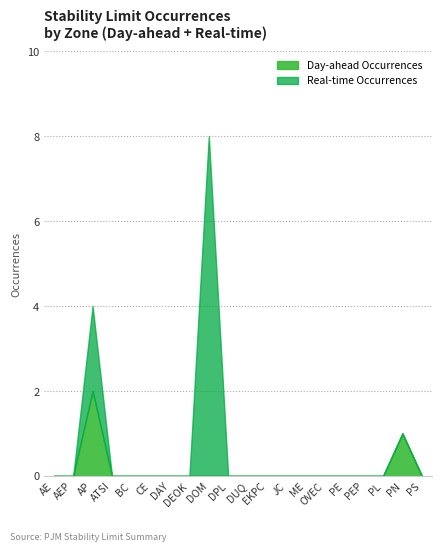

Reading right to left, transcribe all the data shown in this chart.

Day-ahead Occurrences: 0	1	0	0	0	0	0	0	0	0	0	0	0	0	0	0	0	2	0	0
Real-time Occurrences: 0	0	0	0	0	0	0	0	0	0	0	8	0	0	0	0	0	2	0	0